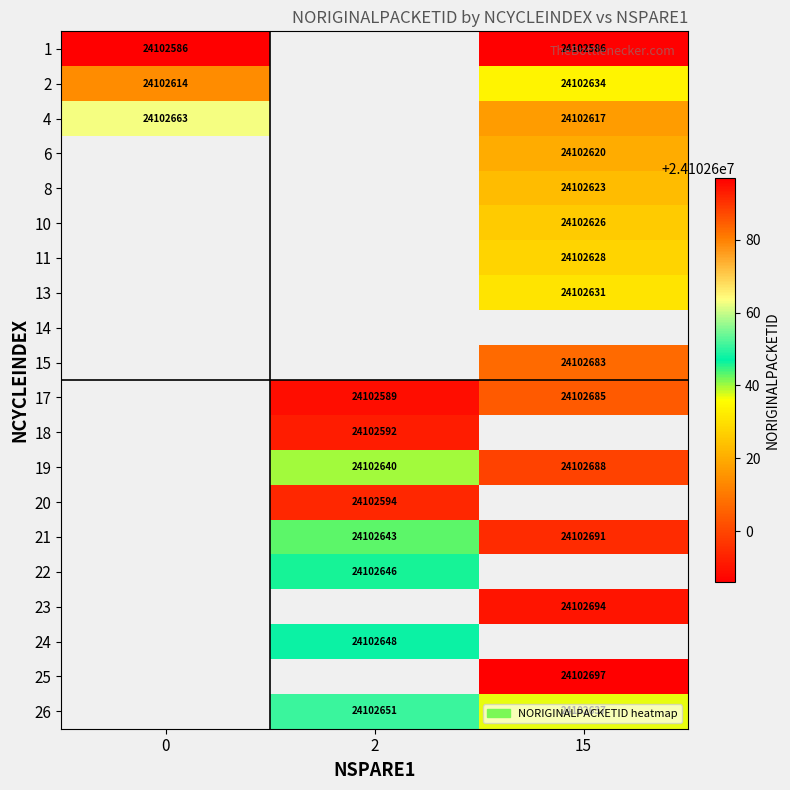

True or false: 10 has a value of 31378343 at 15.

False